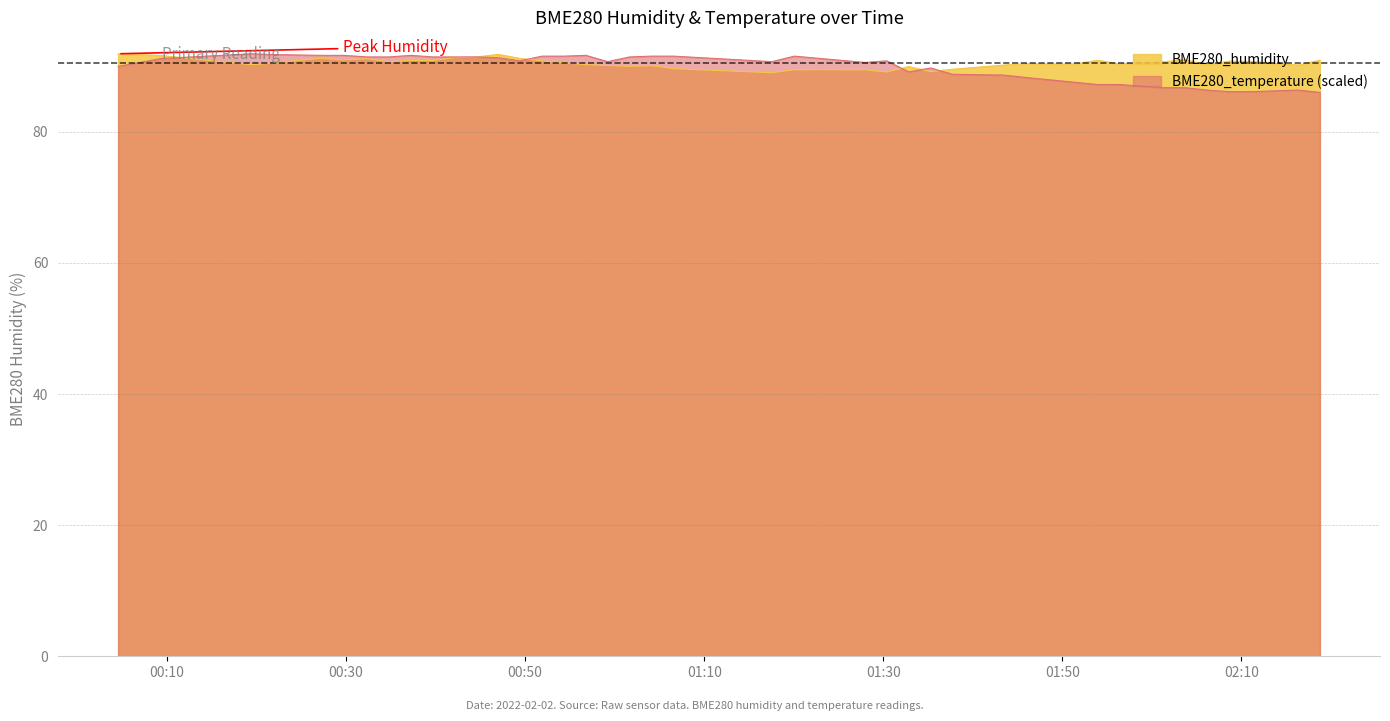

Count the number of categories in the chart.

40